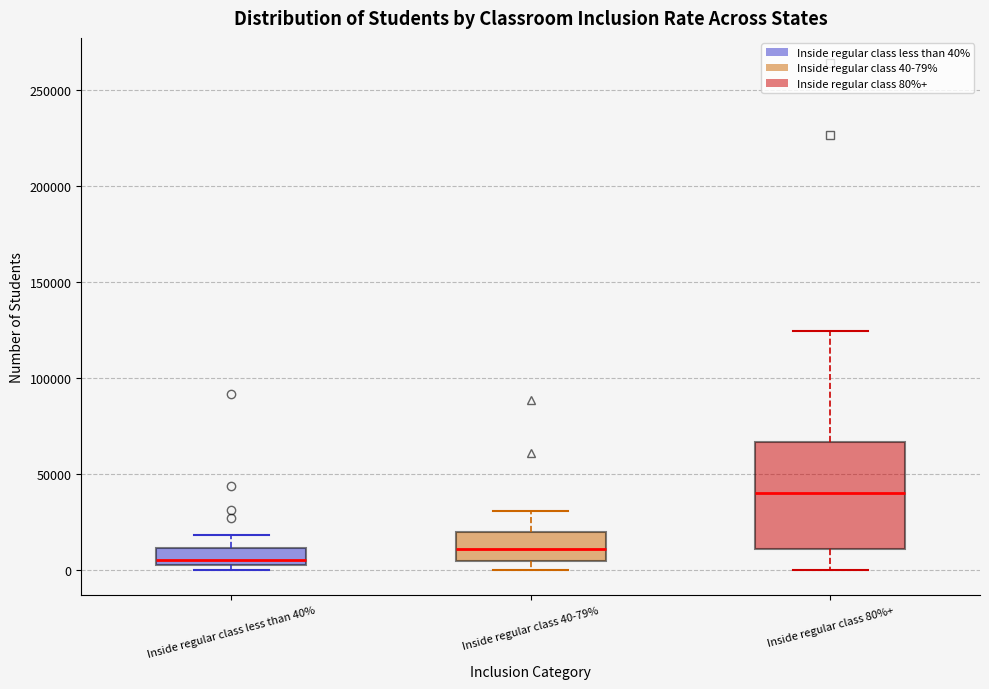

Where does the upper whisker of the box for Inside regular class less than 40% end on the y-axis? The values are not printed on the chart, so give them approximately, as read against the axis.

20000